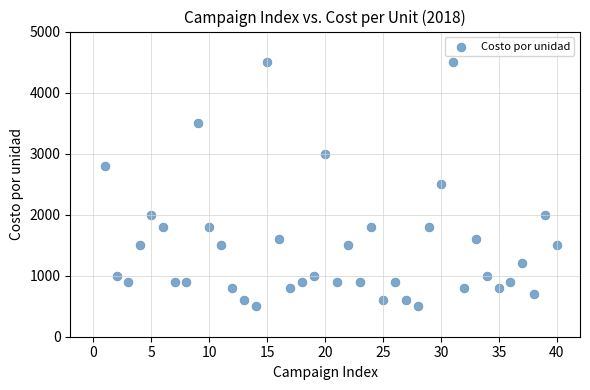

What is the range of X values (max minus min)?

39